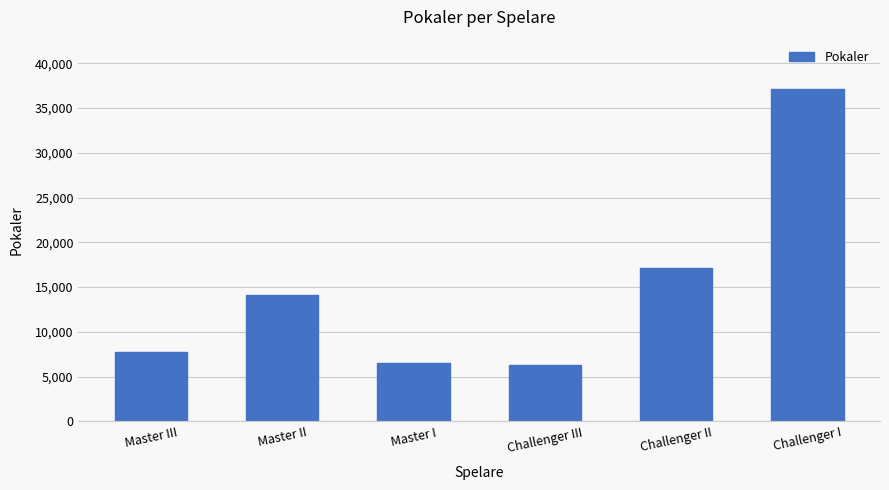

The value at Master II is 14113. True or false?

True